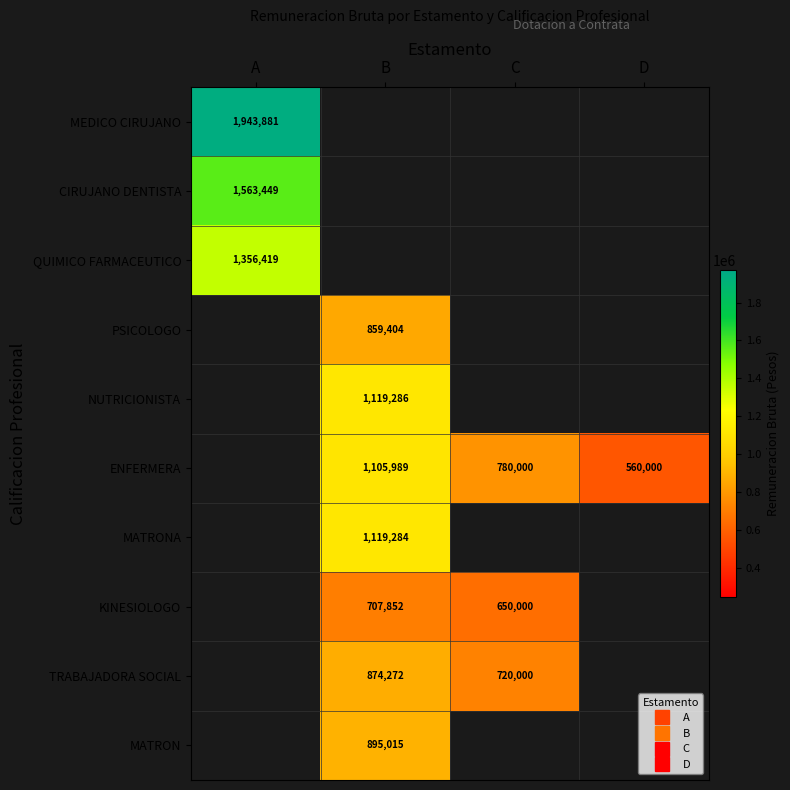

True or false: TRABAJADORA SOCIAL has a value of 404972.2 at C.

False